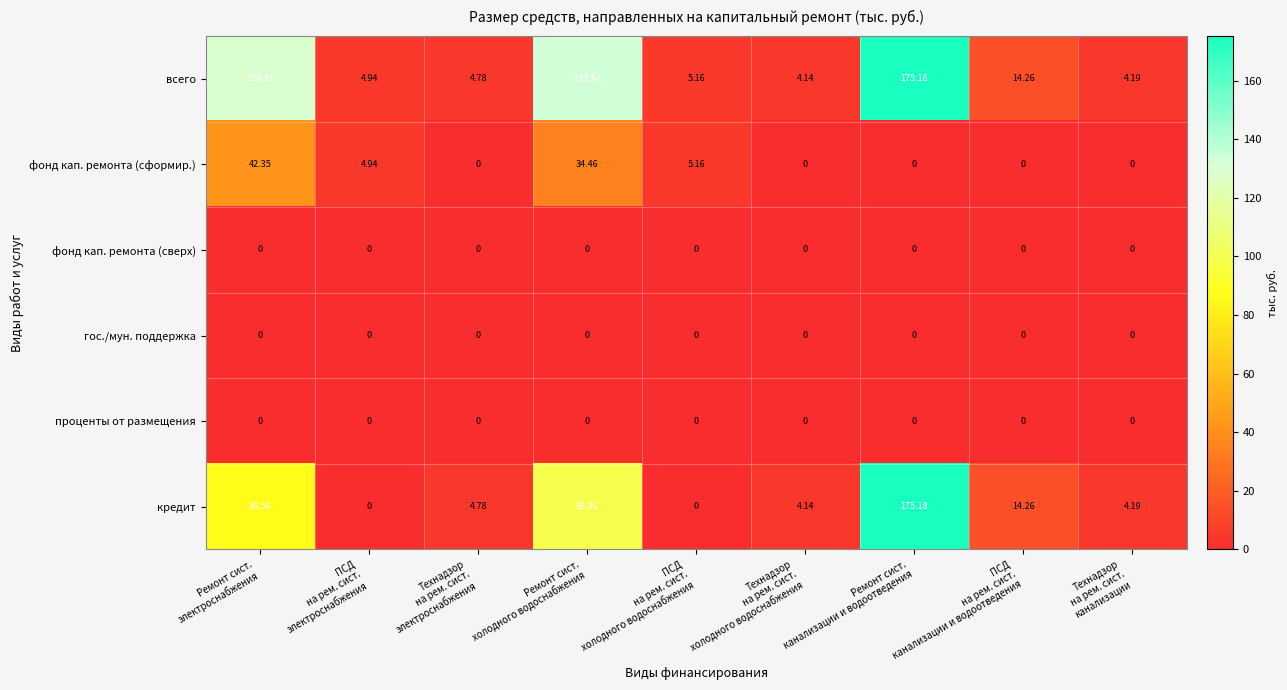

Which series has the largest total across all categories?

всего